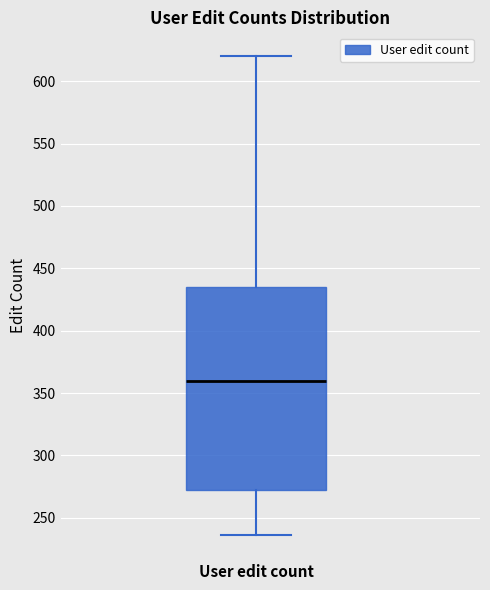

Read this box plot against the y-axis: the position of the median line, the range covered by the box, and the ends of both whiskers. The values are not printed on the chart, so give them approximately, as read against the axis.

median 360, box 270 to 435, whiskers 235 to 620